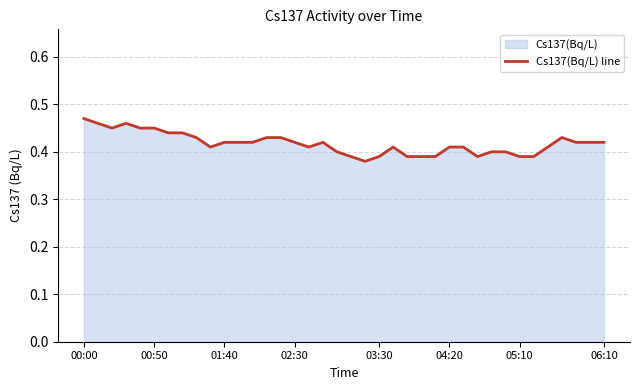

Reading right to left, extract all data points from this chart.

0.4	0.4	0.4	0.4	0.4	0.4	0.4	0.4	0.4	0.4	0.4	0.4	0.4	0.4	0.4	0.4	0.4	0.4	0.4	0.4	0.4	0.4	0.4	0.4	0.4	0.4	0.4	0.4	0.4	0.4	0.4	0.4	0.5	0.5	0.5	0.5	0.5	0.5